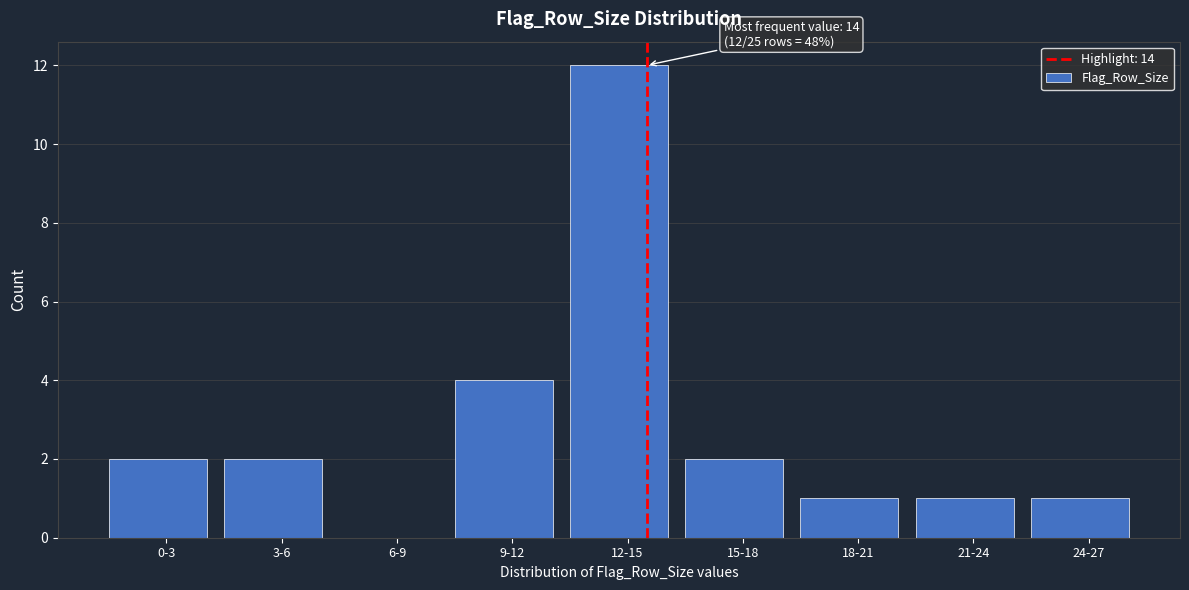

Reading left to right, transcribe all the data shown in this chart.

0-3=2	3-6=2	6-9=0	9-12=4	12-15=12	15-18=2	18-21=1	21-24=1	24-27=1